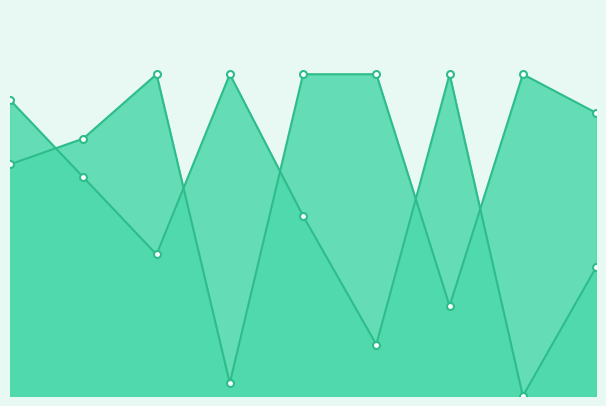

The value of Score 1 at 1 is 26. True or false?

False